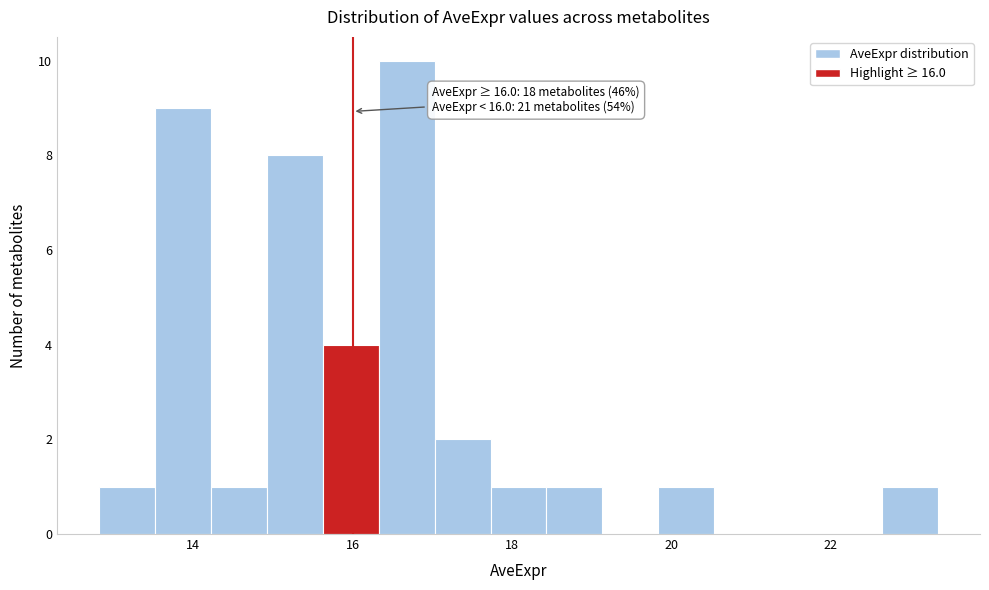

Read against the x-axis, roughly where is the centre of the tallest bar?

16.6